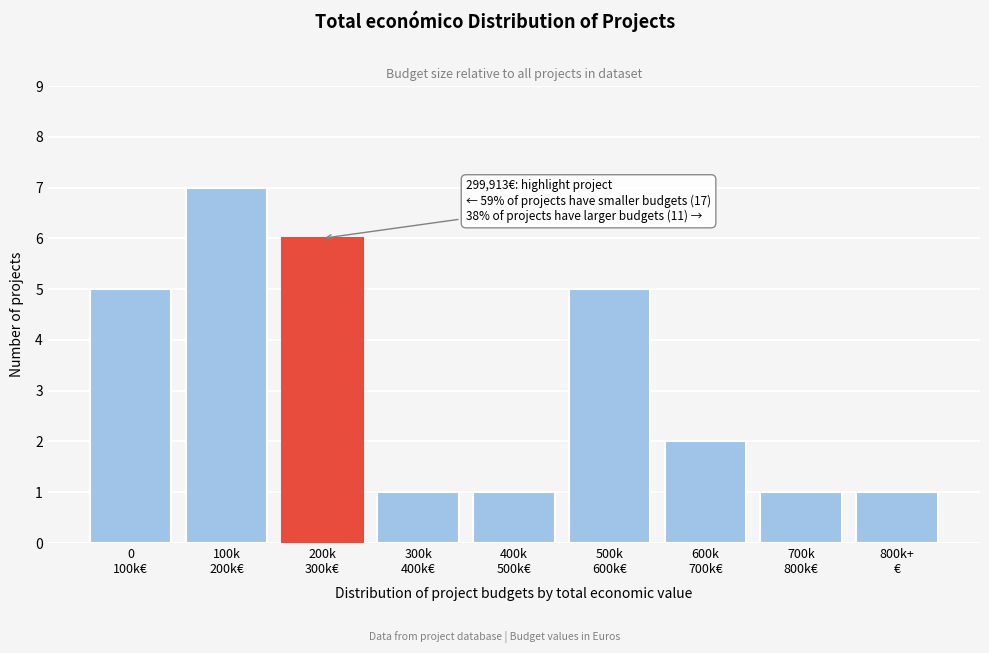

Reading right to left, list all the values displayed in this chart.

1	1	2	5	1	1	6	7	5